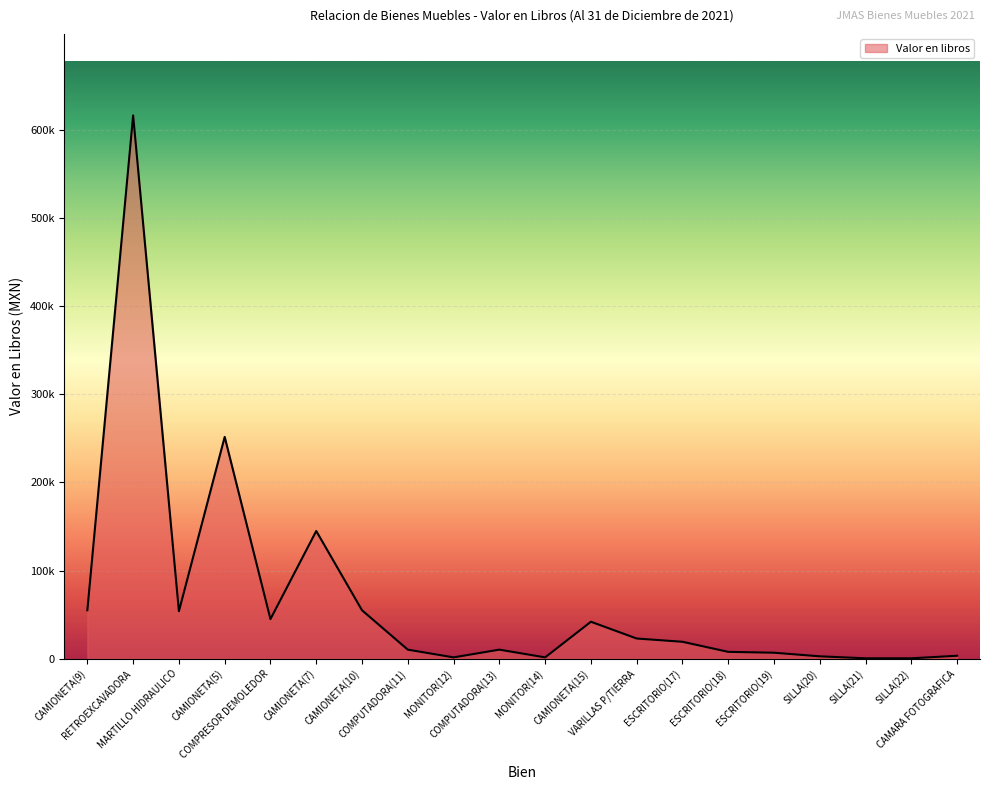

Does the chart display data point markers on the line(s)?

No